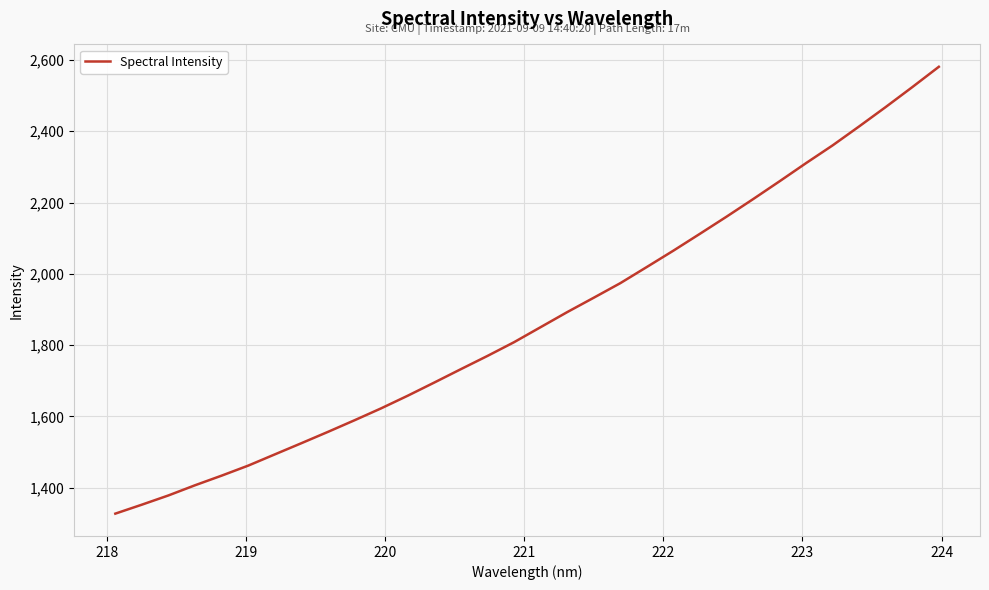

What is the minimum value shown in the chart?

1327.1